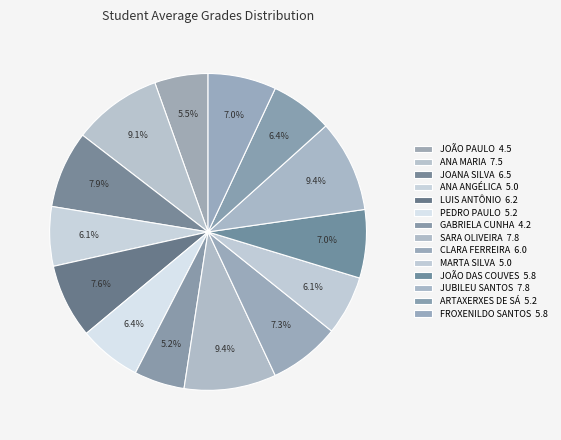

To the nearest percent, what percentage of the pie is ARTAXERXES DE SÁ?

6%